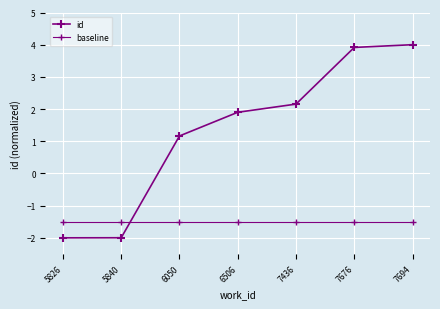

Is the value of baseline at 7436 greater than the value of id at 5840?

Yes